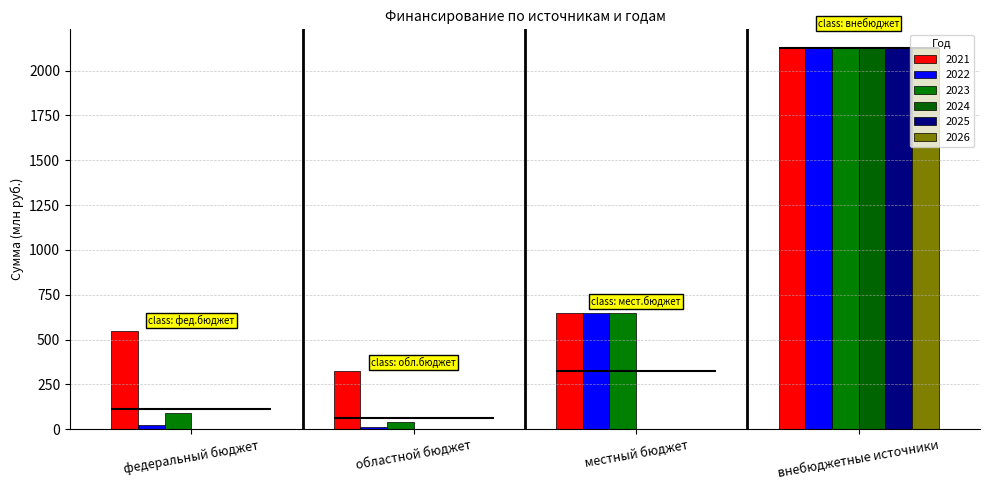

What position from the left is внебюджетные источники?

4